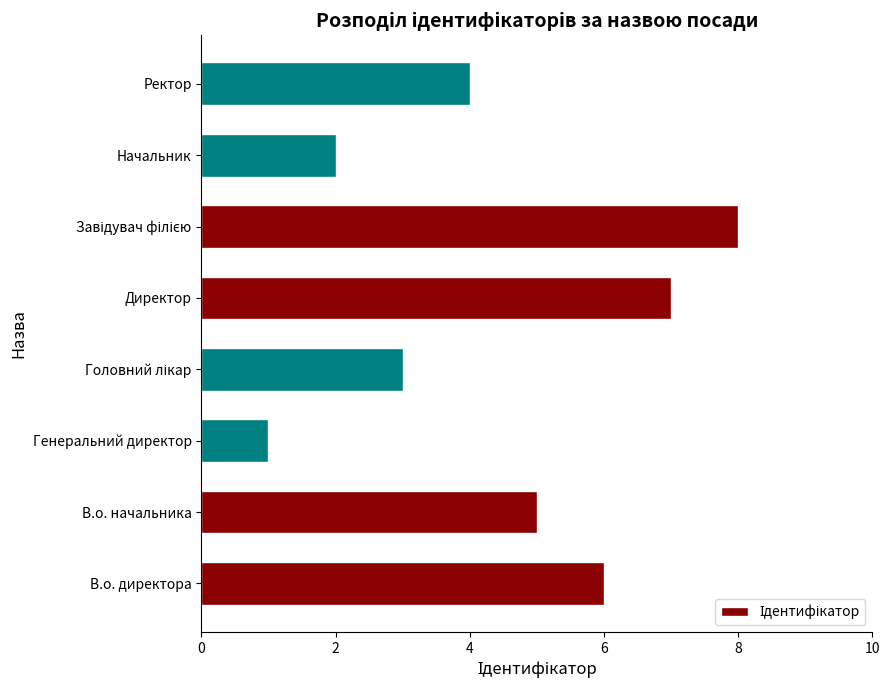

What is the smallest value displayed?

1